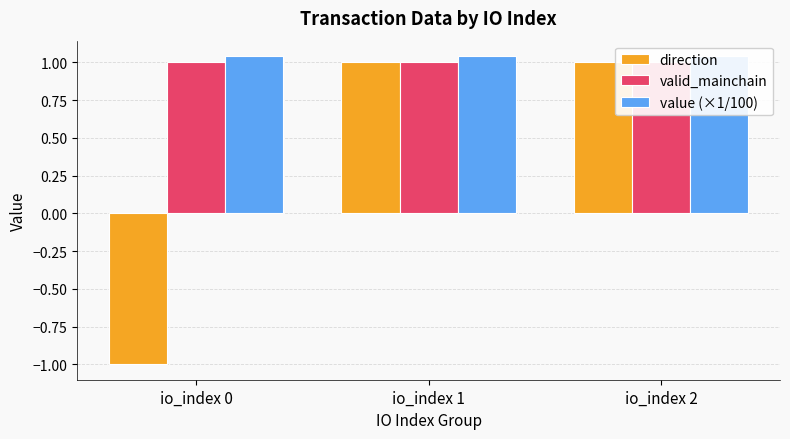

Reading left to right, extract all data points from this chart.

direction: -1.0	1.0	1.0
valid_mainchain: 1.0	1.0	1.0
value (×1/100): 1.0	1.0	1.0